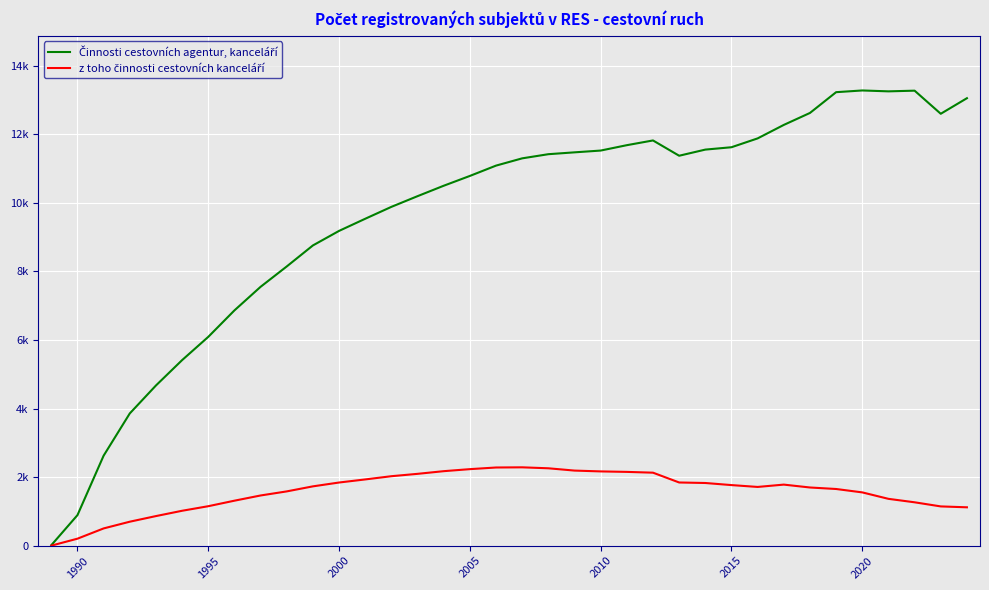

What is the average value of the Činnosti cestovních agentur, kanceláří series?

9591